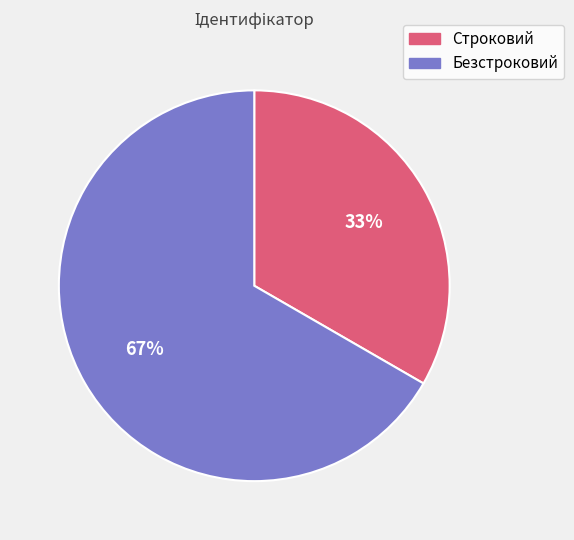

Do Безстроковий and Строковий together represent more than half of the pie?

Yes